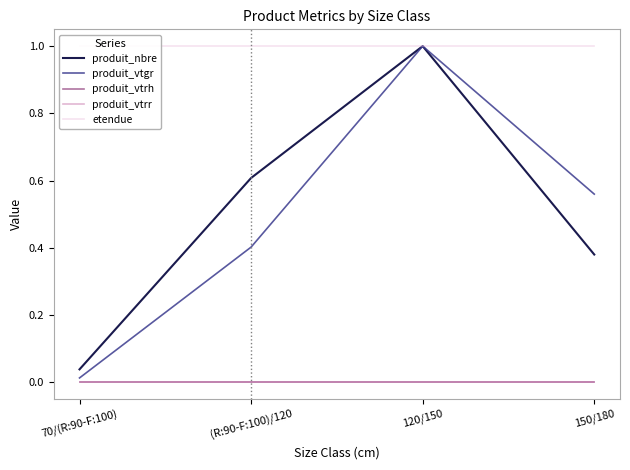

The produit_nbre series shows 0.6 at (R:90-F:100)/120. True or false?

True